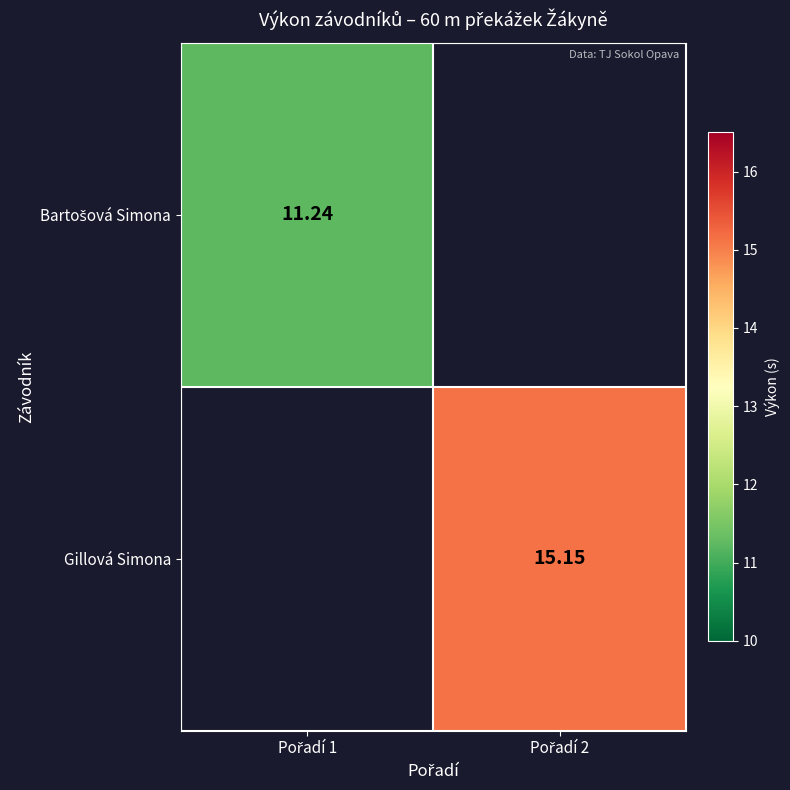

Count the number of categories in the chart.

2